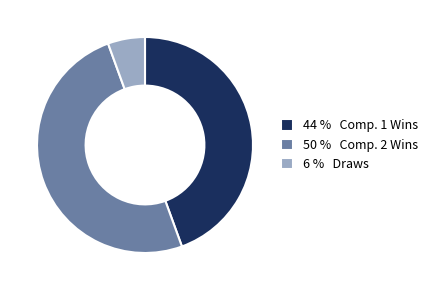

Which slice is the smallest?

6 % Draws